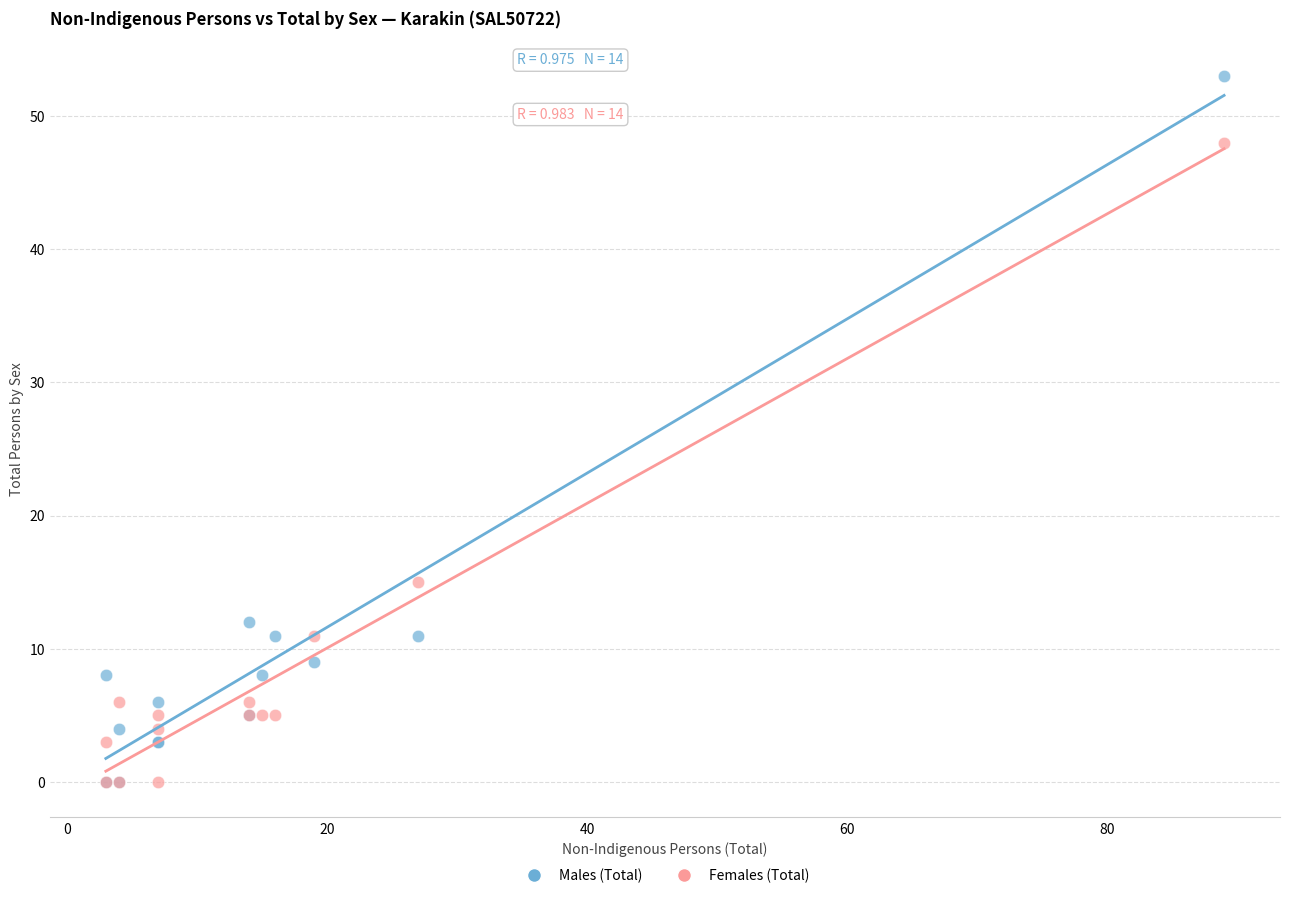

What are all the series names shown in the legend?

Males (Total), Females (Total)